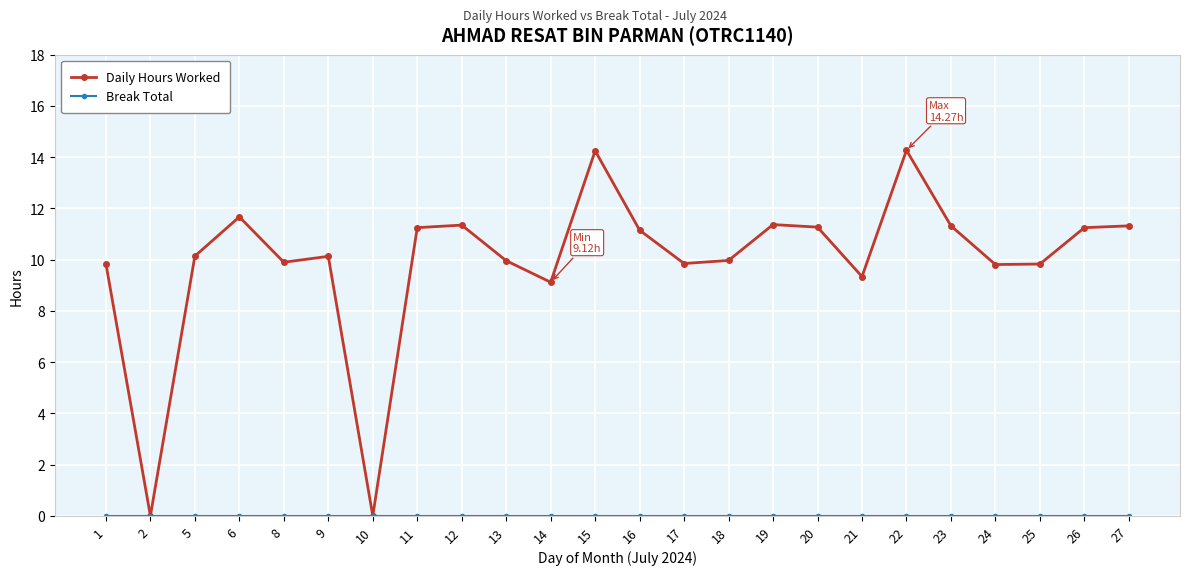

Which series has the largest total across all categories?

Daily Hours Worked